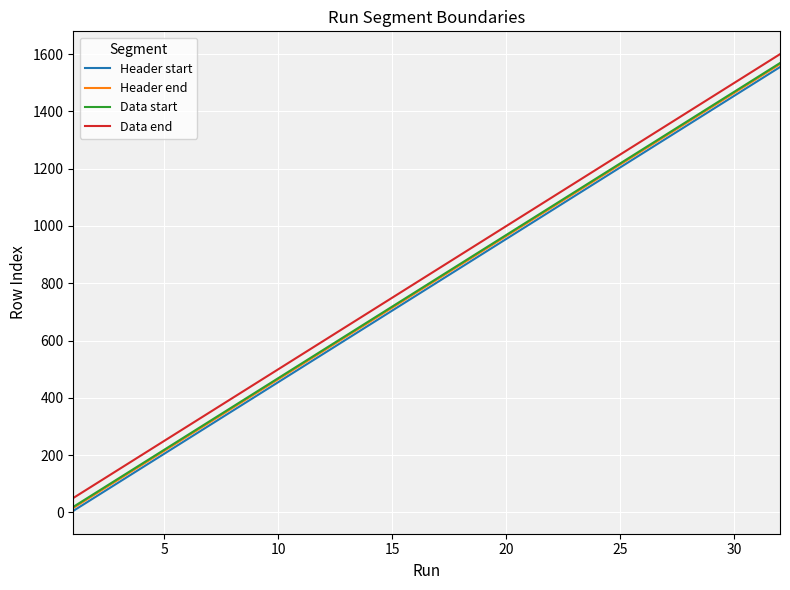

True or false: Header end and Data end intersect in this chart.

False